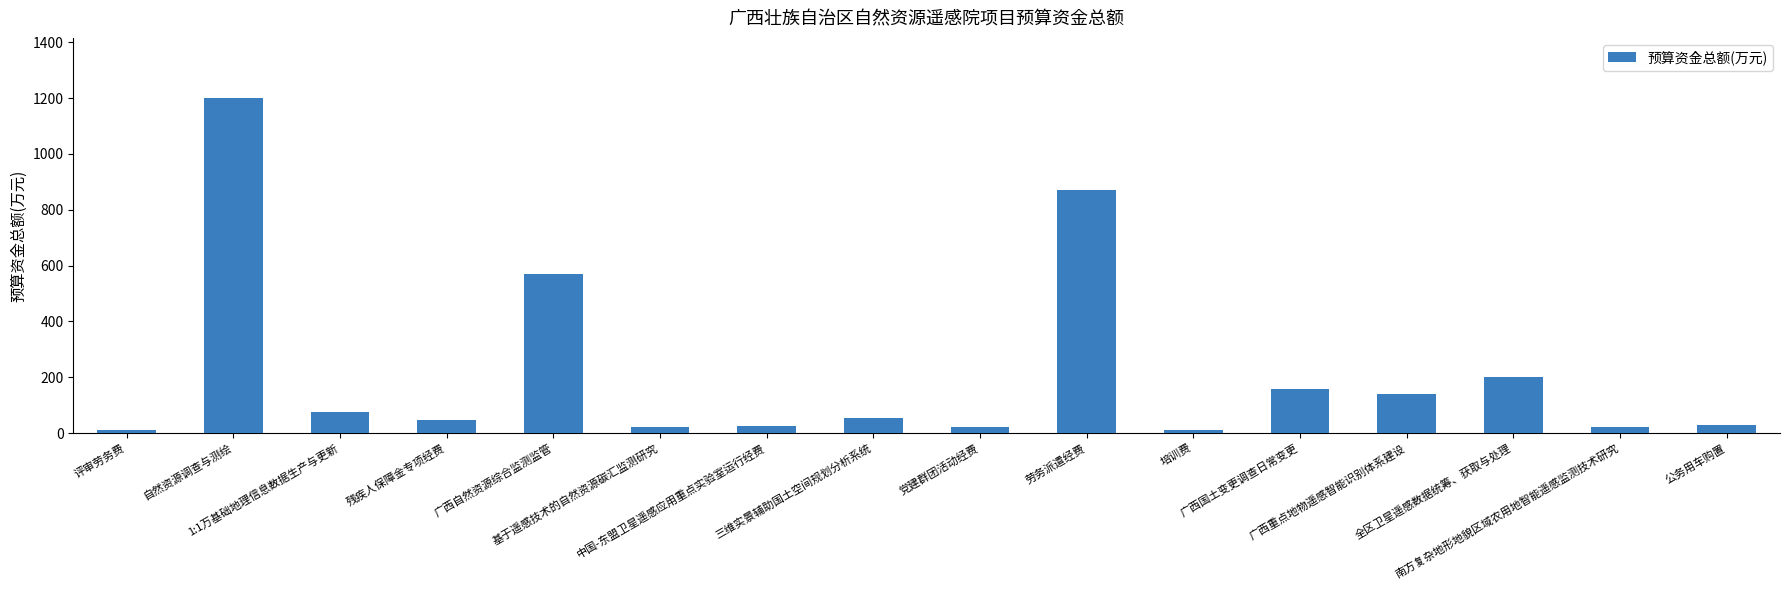

What value does the data have at 自然资源调查与测绘?

1200.0